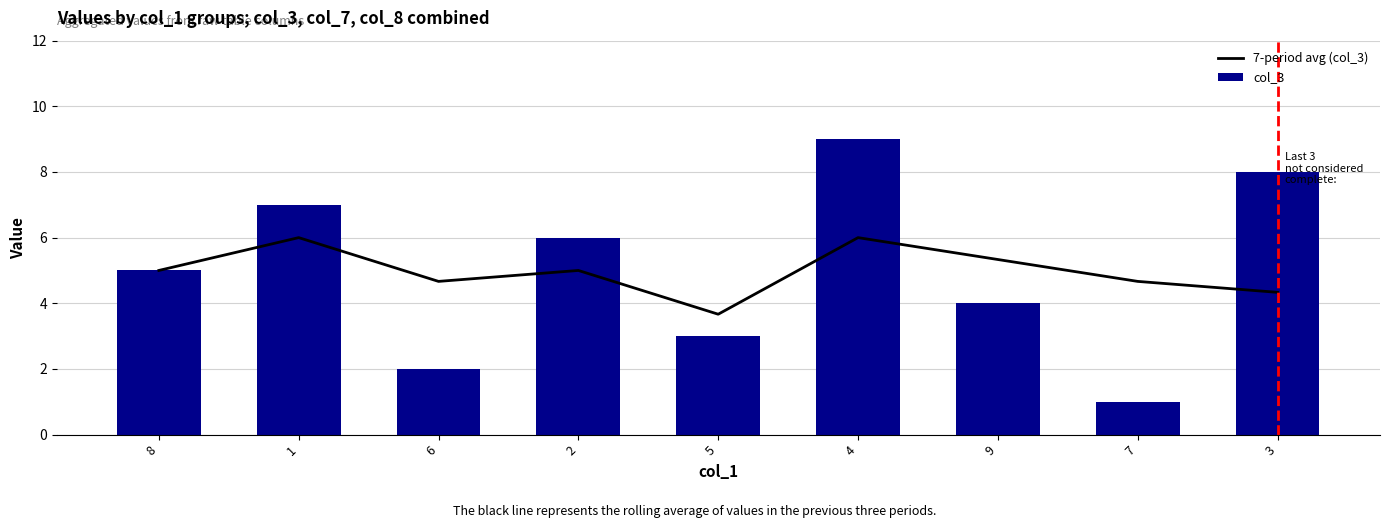

How many values in the col_3 series exceed 5?

4